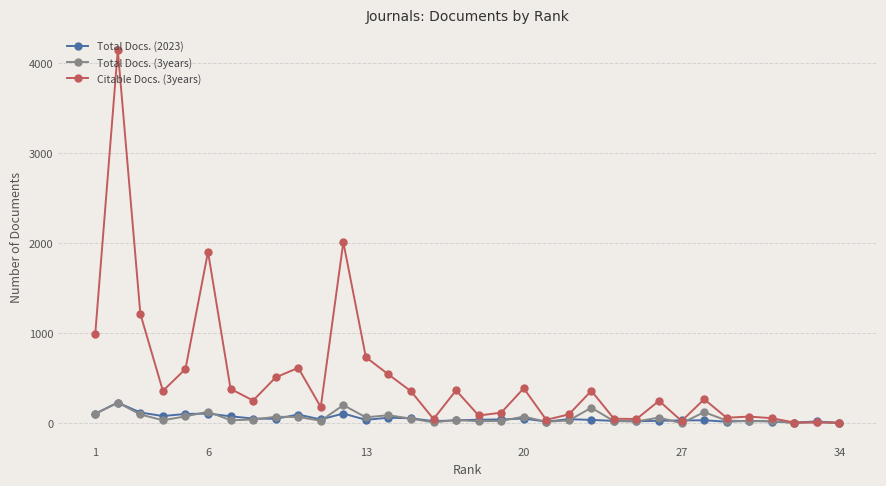

The value of Total Docs. (2023) at 1 is 105. True or false?

True